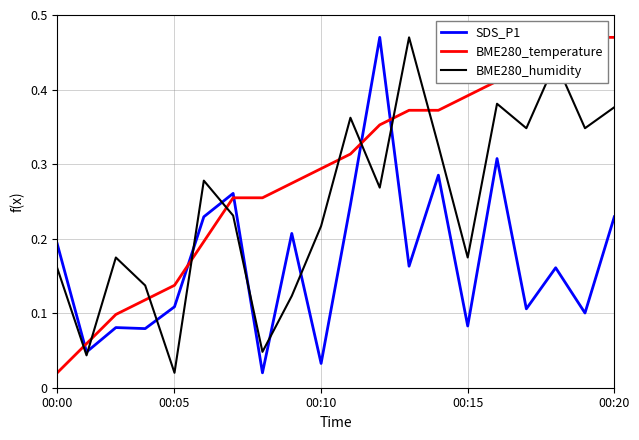

True or false: SDS_P1 has a value of 0.1 at 00:10.

False